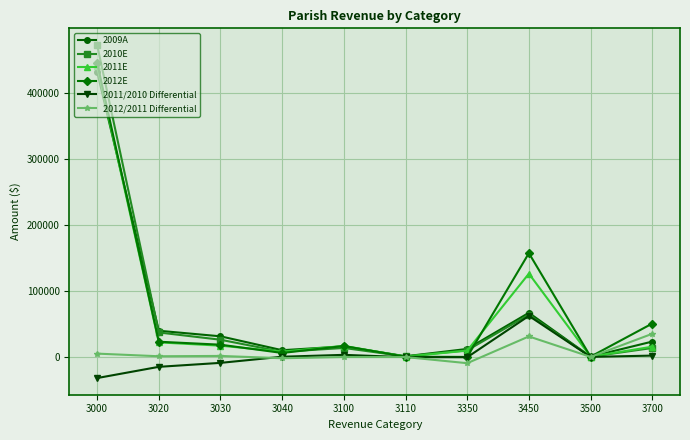

True or false: 2010E and 2012E intersect in this chart.

True